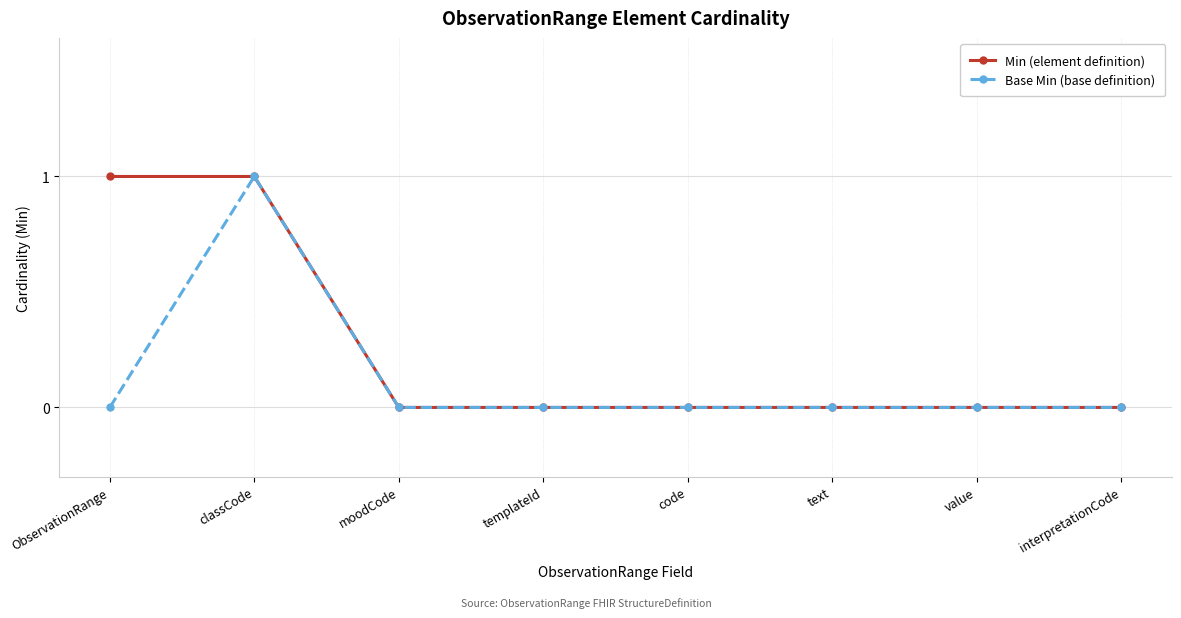

At which label does Base Min (base definition) reach its peak?

classCode